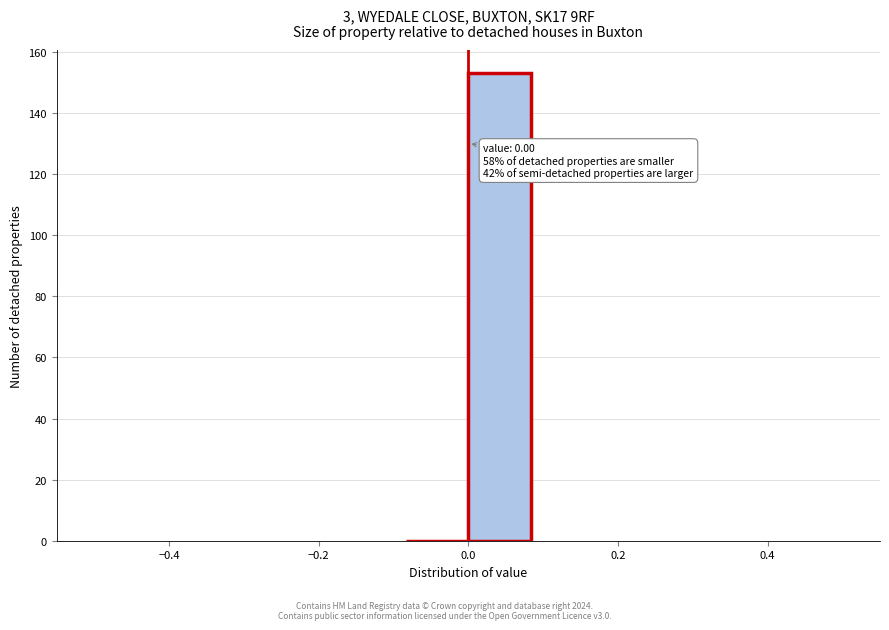

Over which range of the x-axis is the bar tallest?

0.00 to 0.08